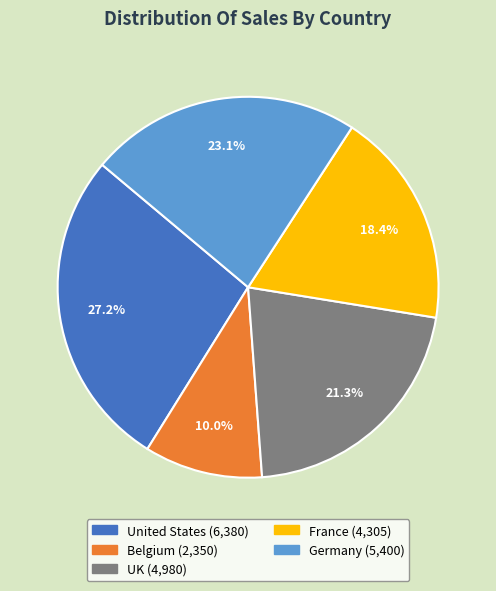

To the nearest percent, what percentage of the pie is Germany?

23%